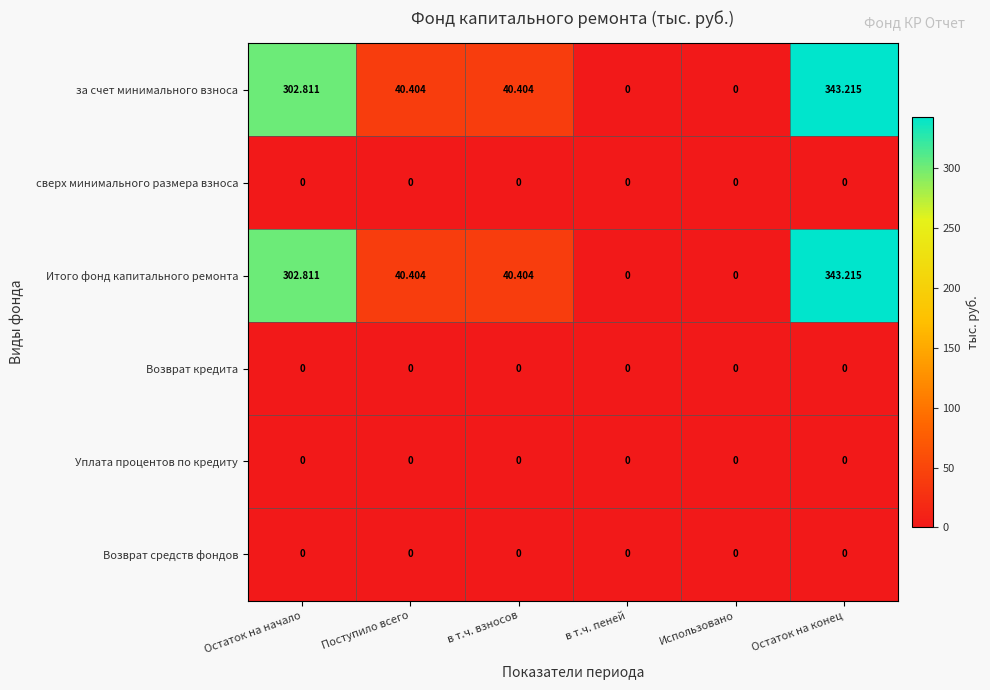

Is the value of за счет минимального взноса at в т.ч. взносов greater than the value of Уплата процентов по кредиту at Поступило всего?

Yes